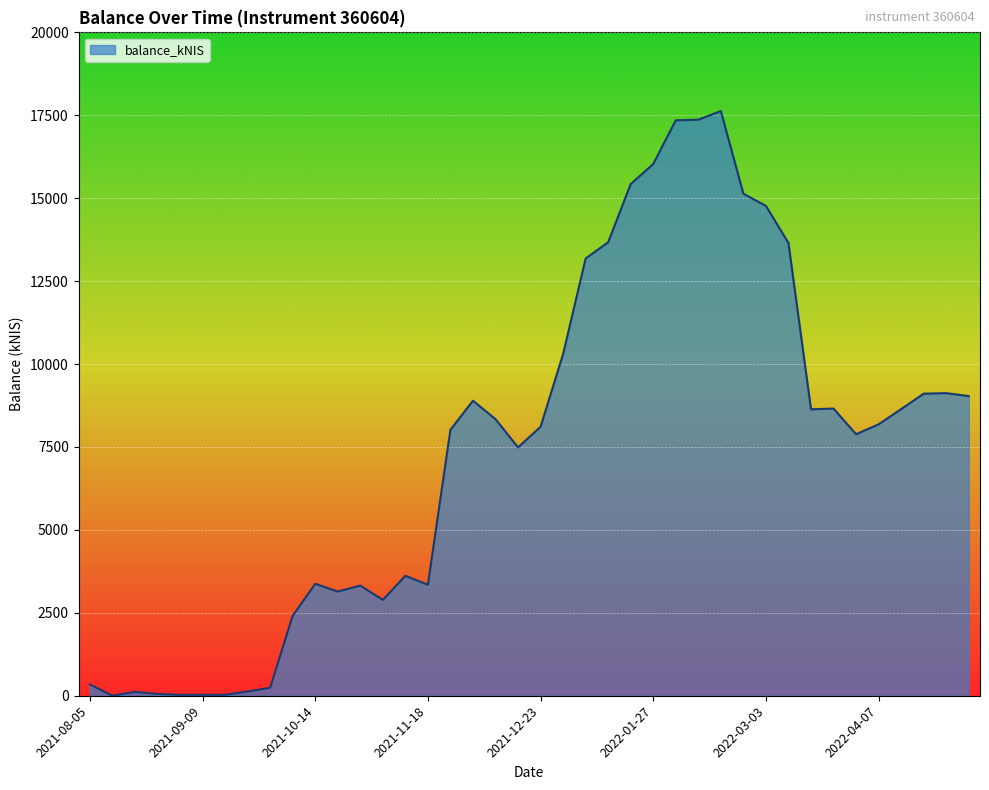

What is the greatest value displayed?

17628.0